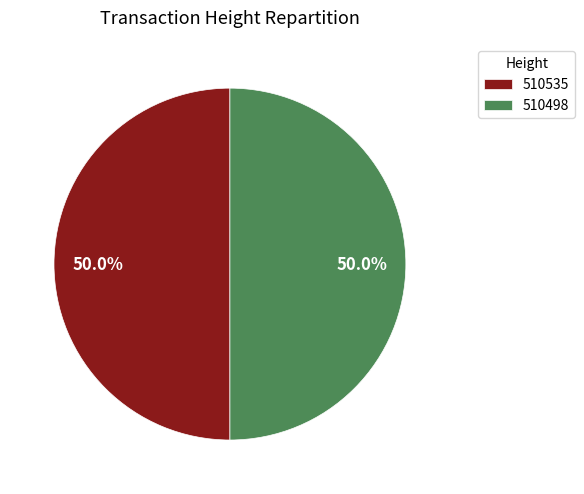

What is the ratio of the value at 510535 to the value at 510498?

1.0